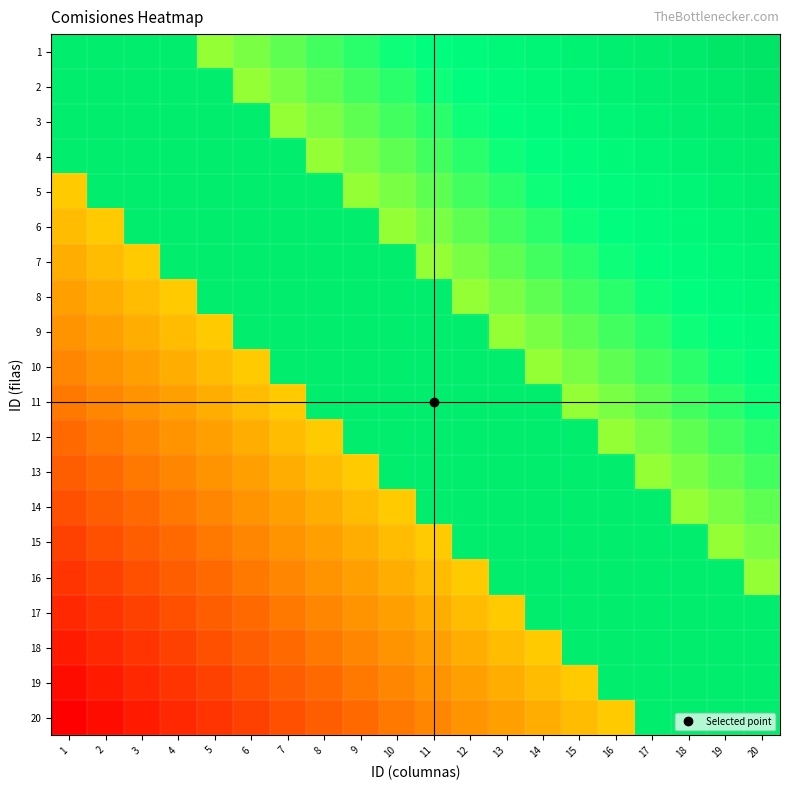

Which label corresponds to the smallest value in the chart?

1